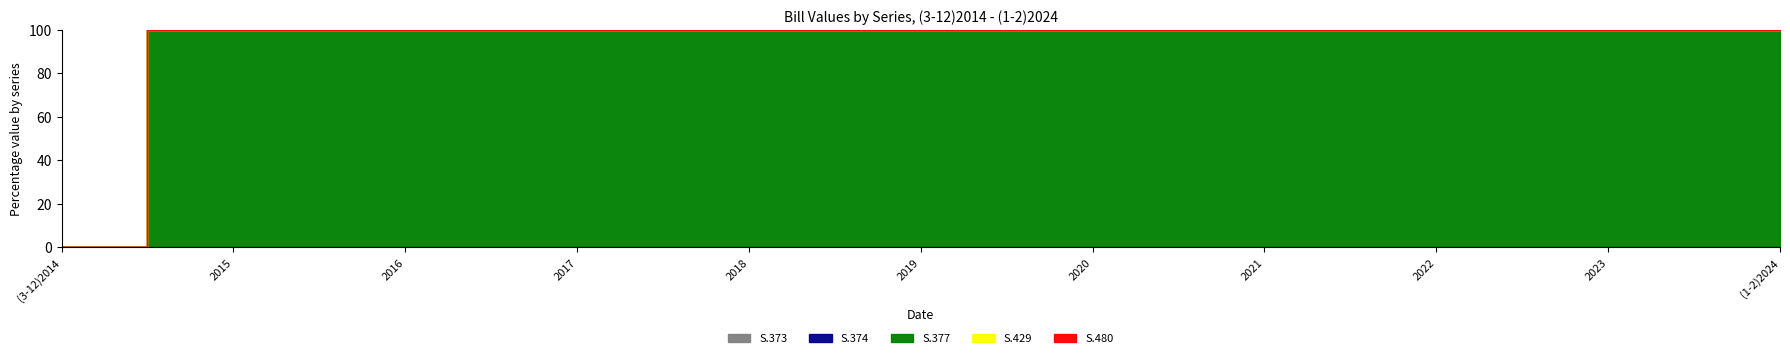

What are all the series names shown in the legend?

S.373, S.374, S.377, S.429, S.480